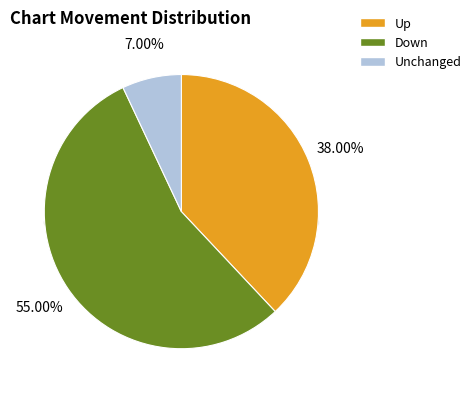

How many slices are in this pie chart?

3